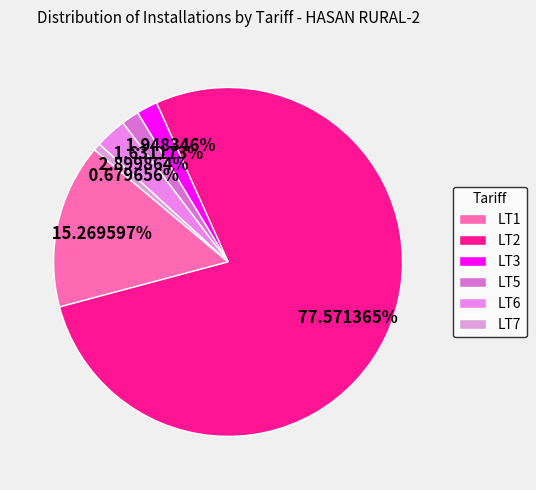

How many segments does this pie chart have?

6